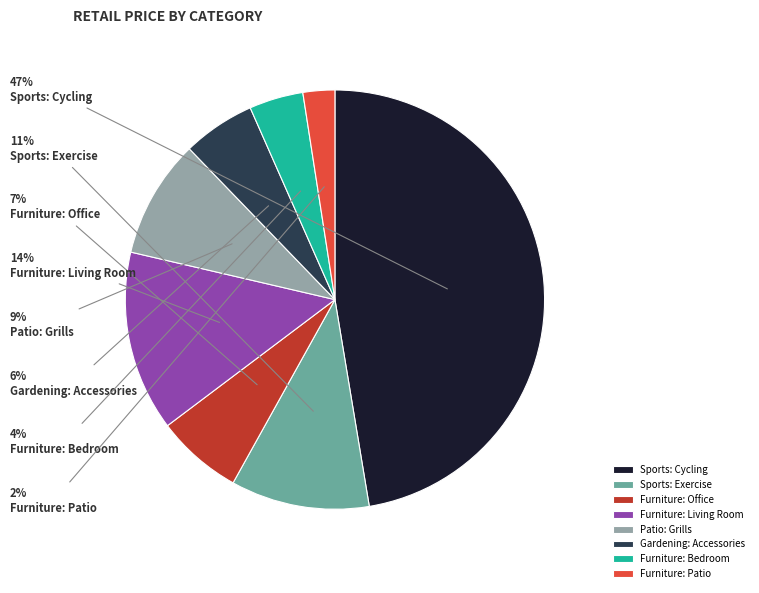

What is the smallest slice in the pie chart?

Furniture: Patio